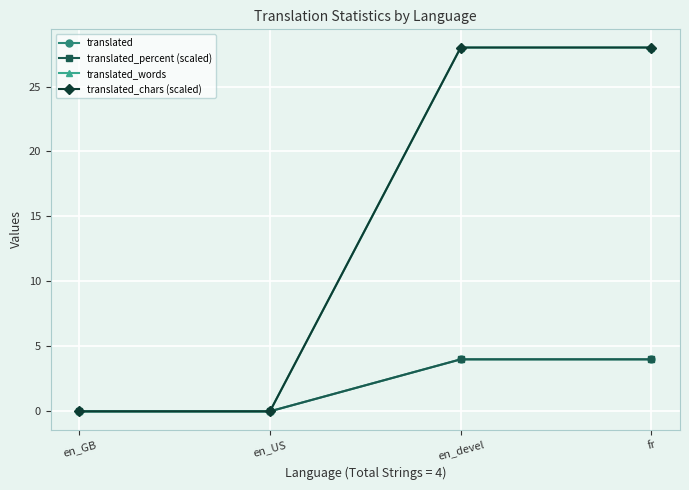

Which series has the largest total across all categories?

translated_words